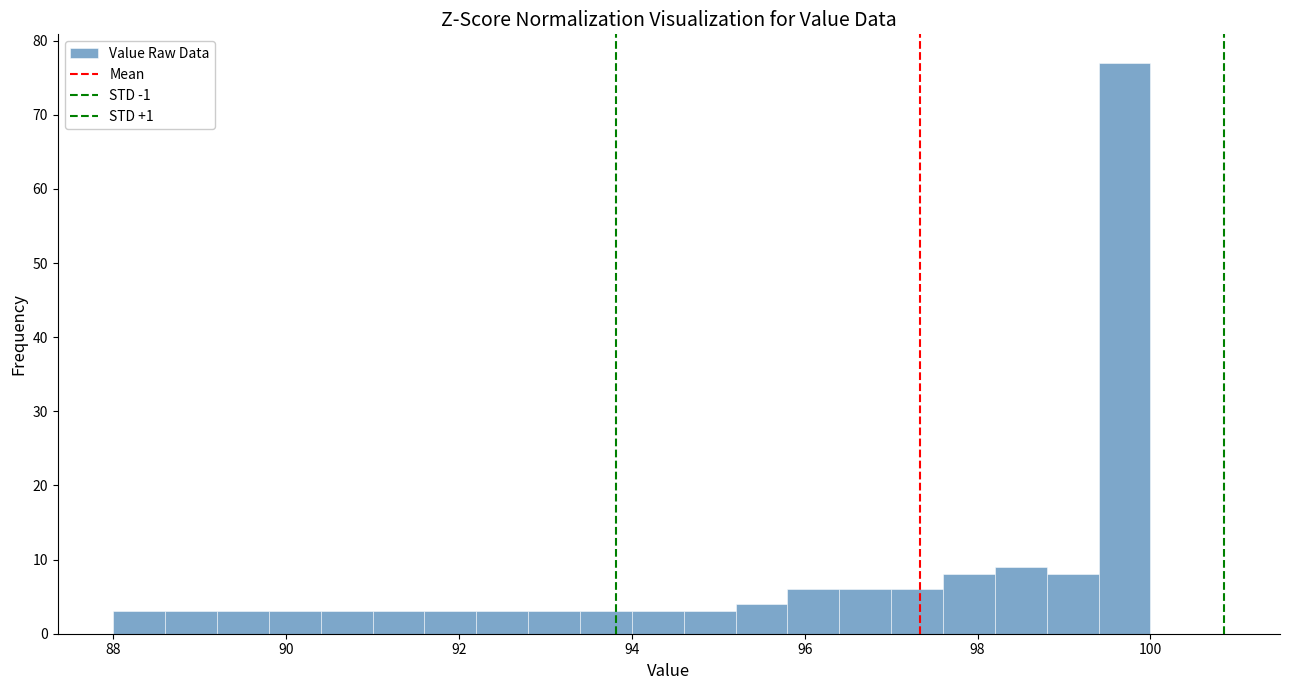

Read against the x-axis, roughly where is the centre of the tallest bar?

99.8